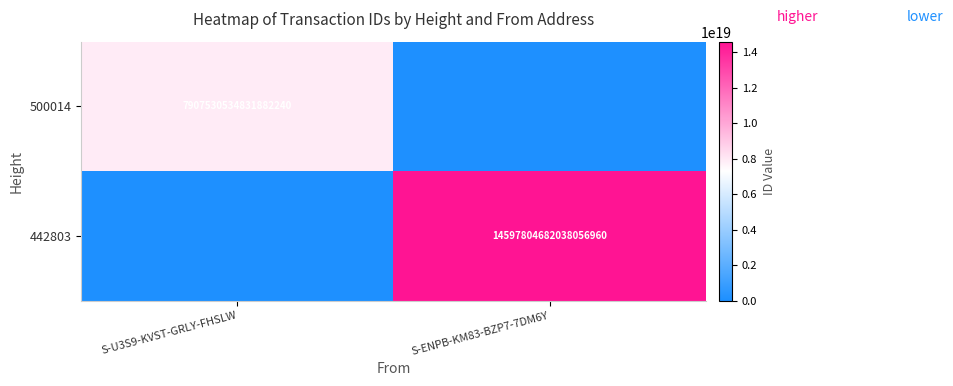

The 442803 series shows 8254724890429185024 at S-ENPB-KM83-BZP7-7DM6Y. True or false?

False